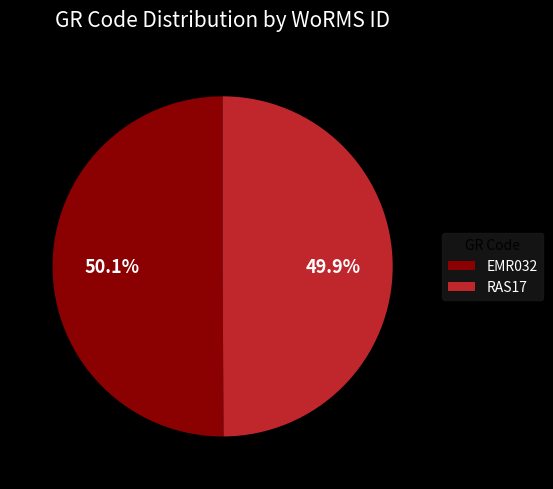

To the nearest percent, what percentage of the pie is RAS17?

50%